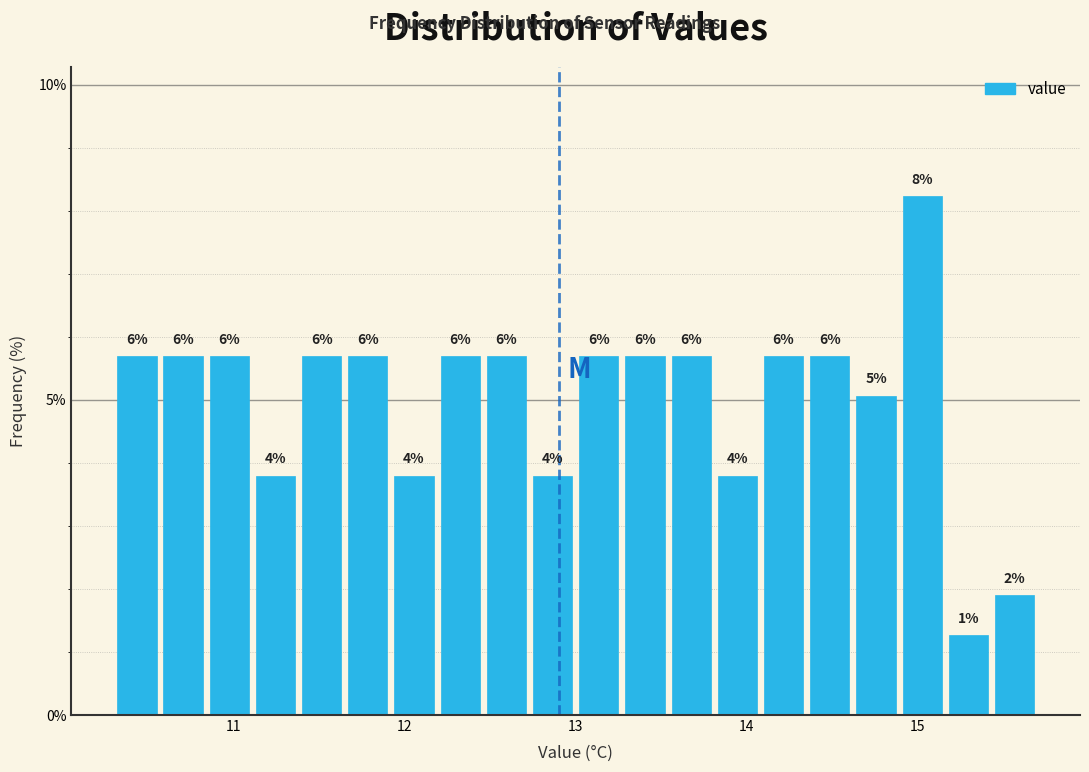

Around what value on the x-axis is the tallest bar? Give the approximate position of its centre, as read against the axis.

15.0